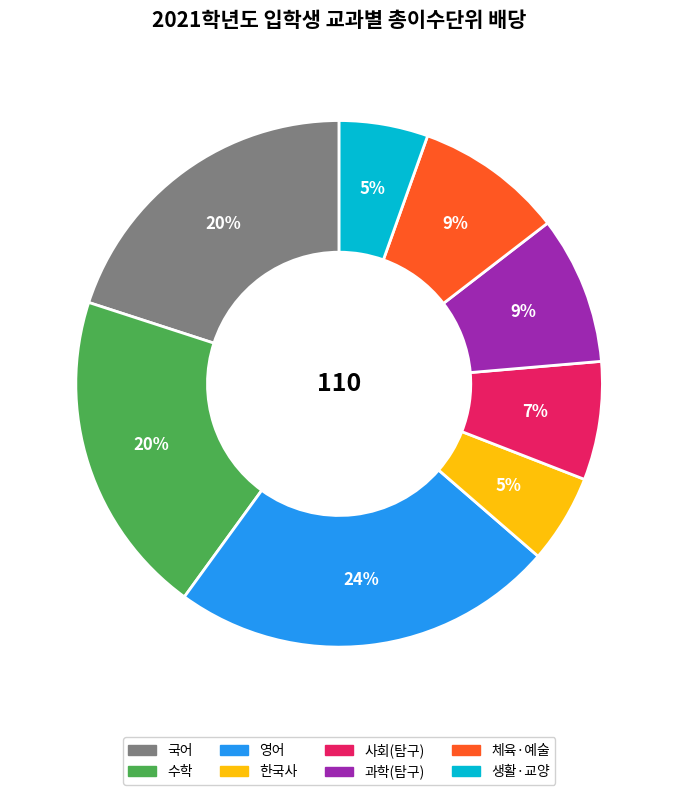

Does any single category account for the majority?

No